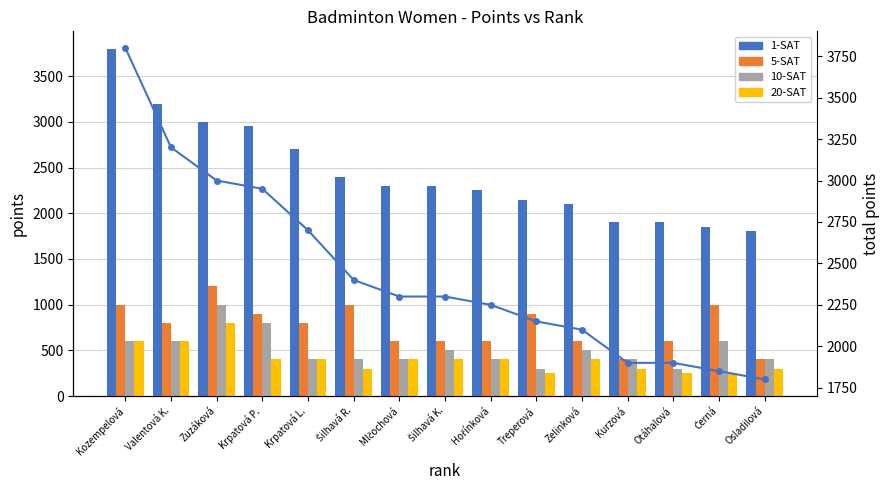

Which series has the largest total across all categories?

1-SAT